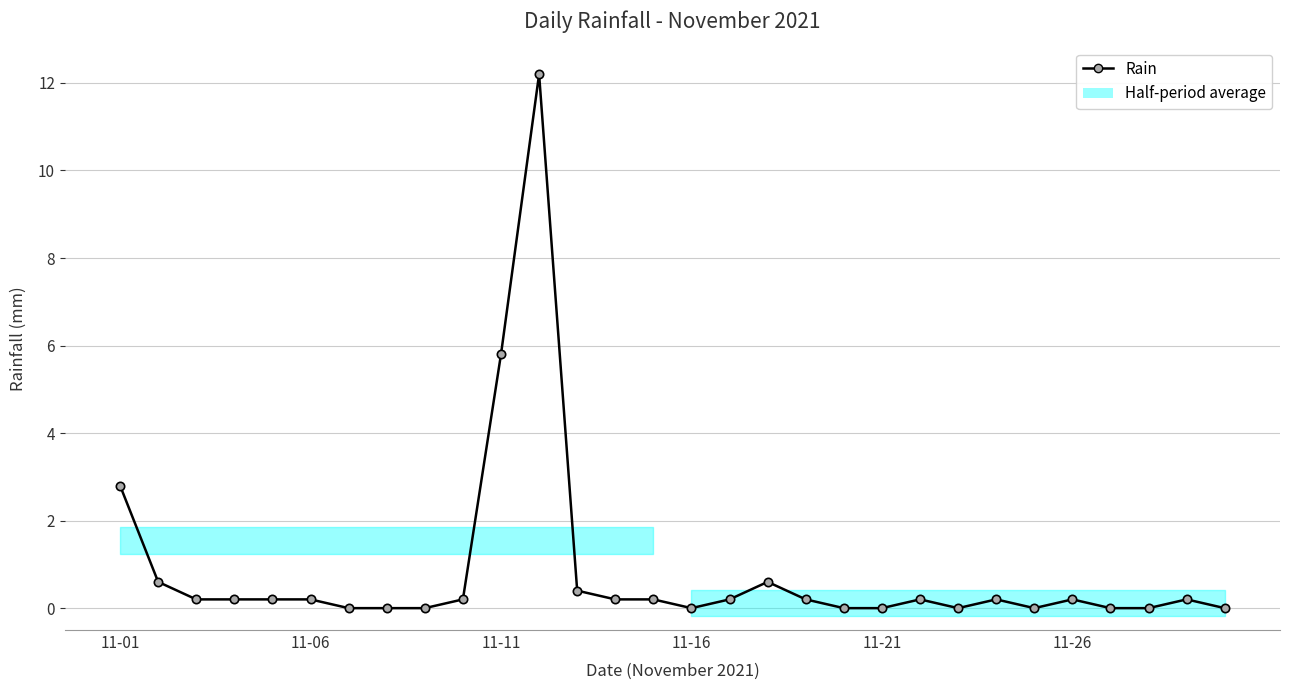

How many values are above zero?

19